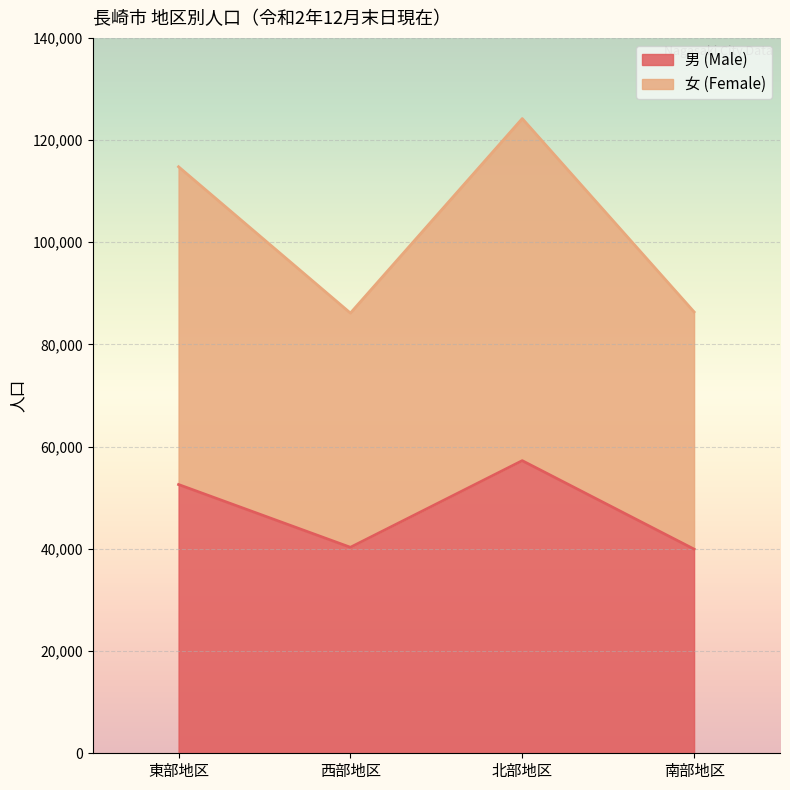

What is the difference between the maximum and minimum values in the 男 (Male) series?

17313